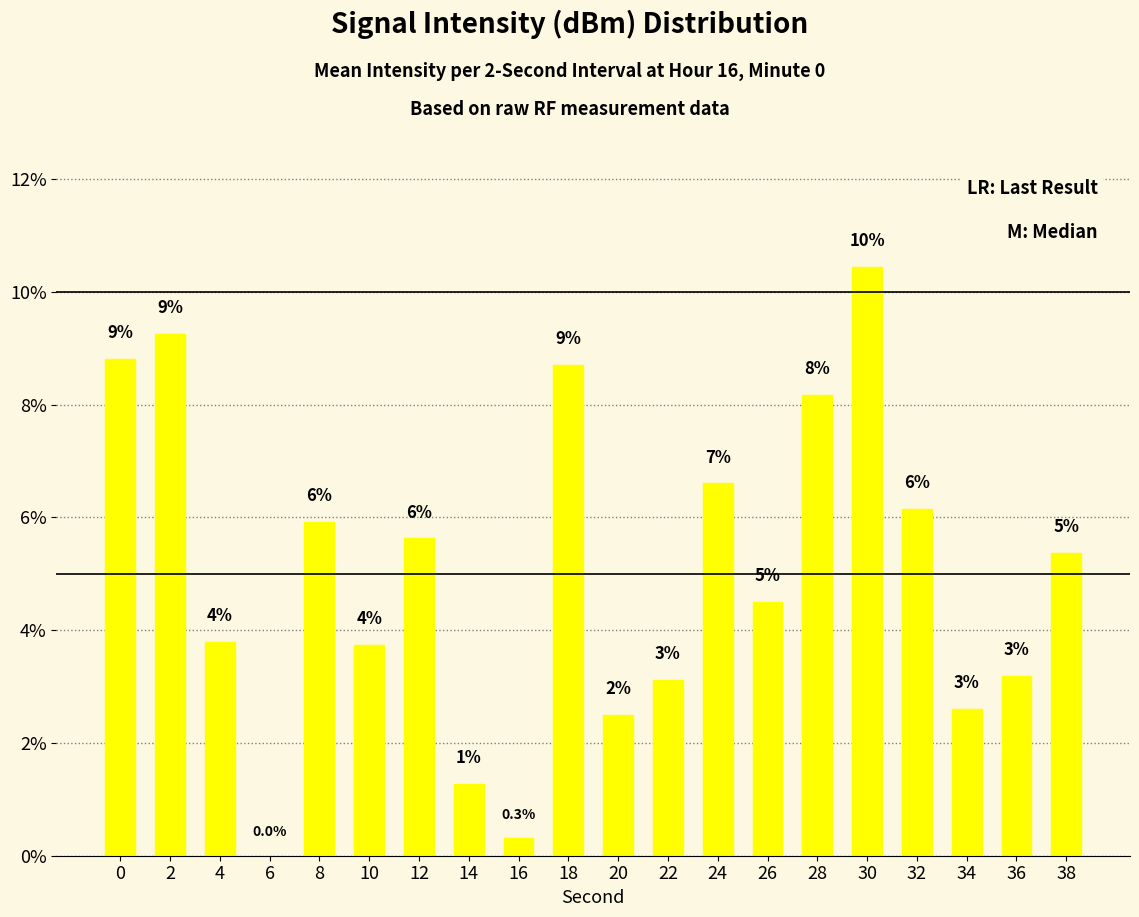

The value at 2 is 9.2. True or false?

True